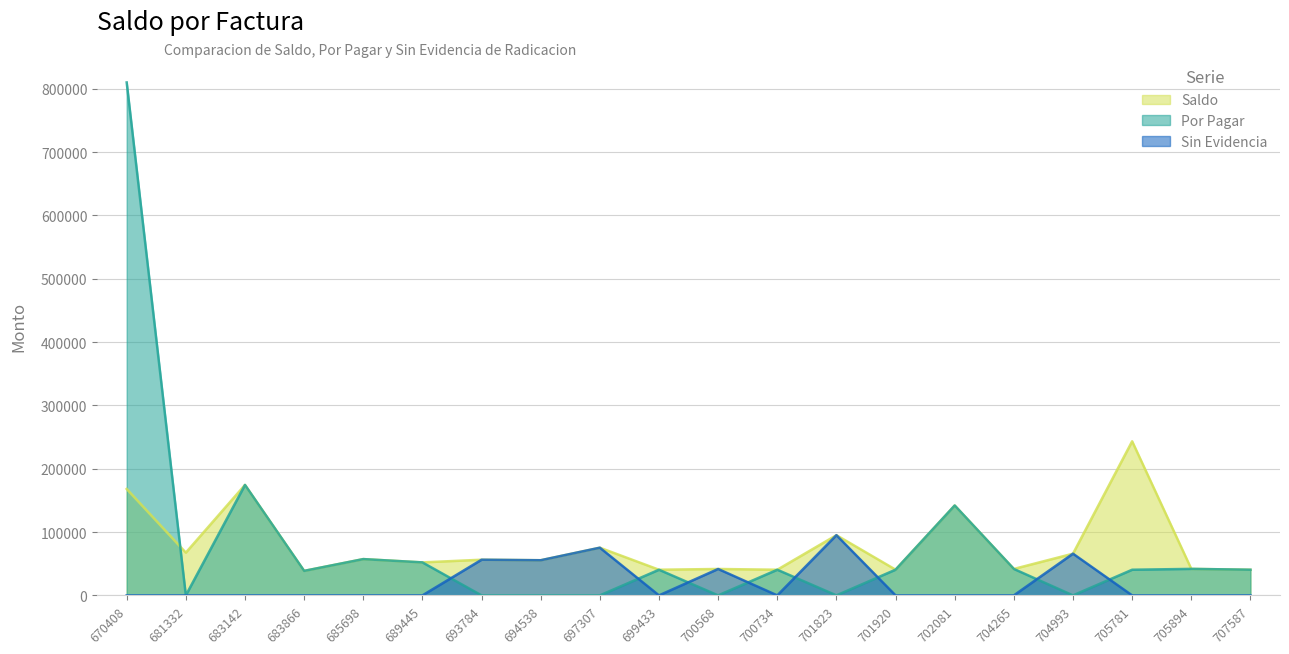

Which has a higher value, 705781 or 707587?

705781